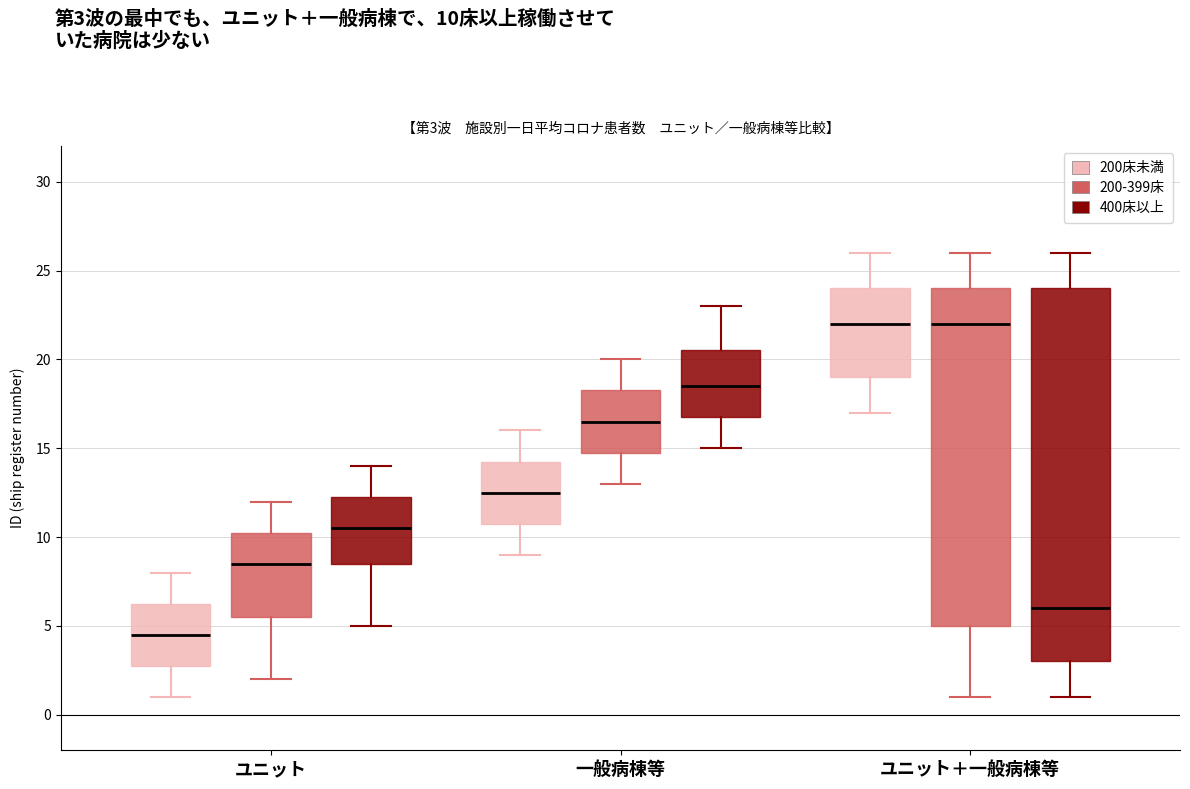

Comparing the boxes themselves (not the whiskers), which one is the tallest?

ユニット＋一般病棟等 (400床以上)